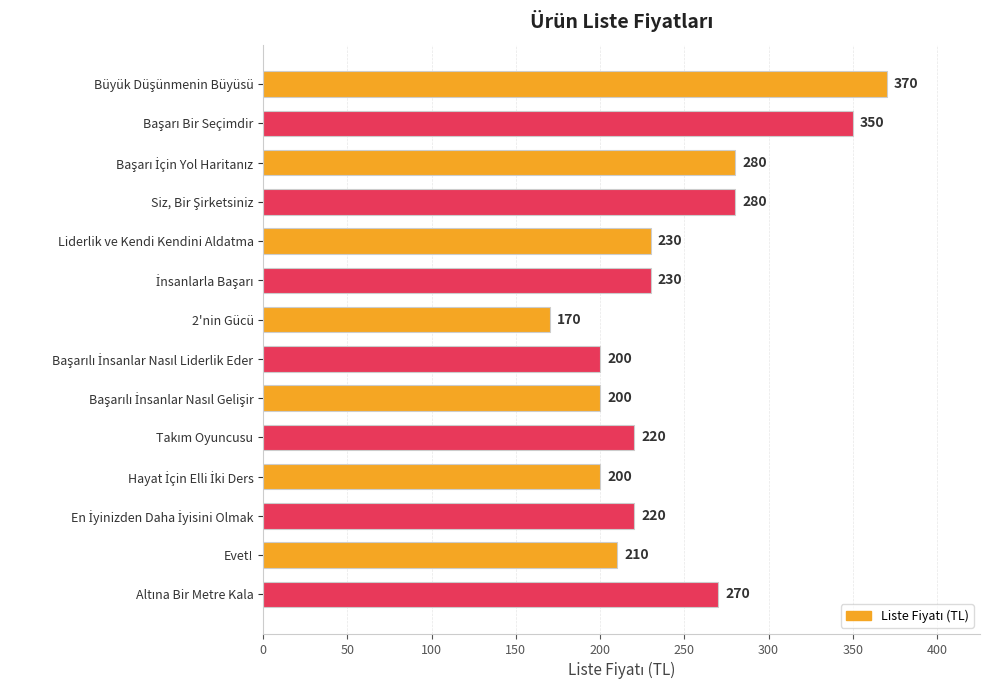

How many categories are shown in the chart?

14